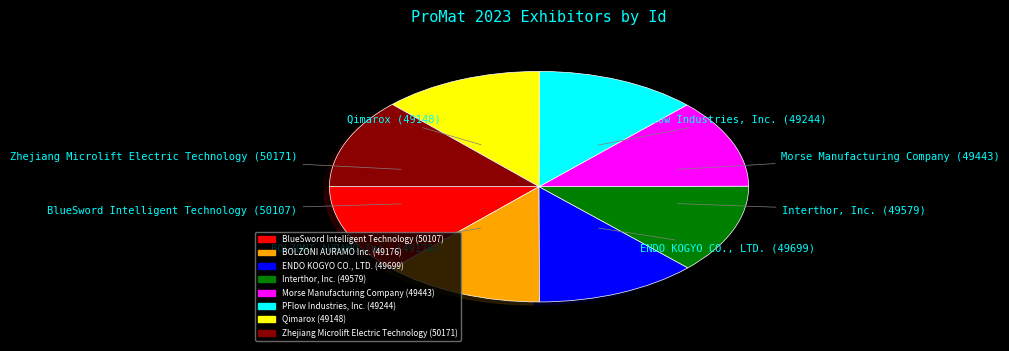

Do PFlow Industries, Inc. and Qimarox together represent more than half of the pie?

No